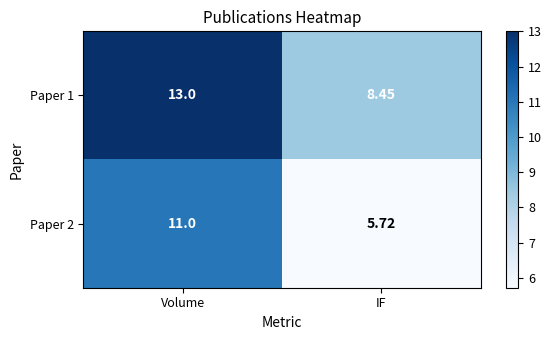

At which label does Paper 2 reach its peak?

Volume